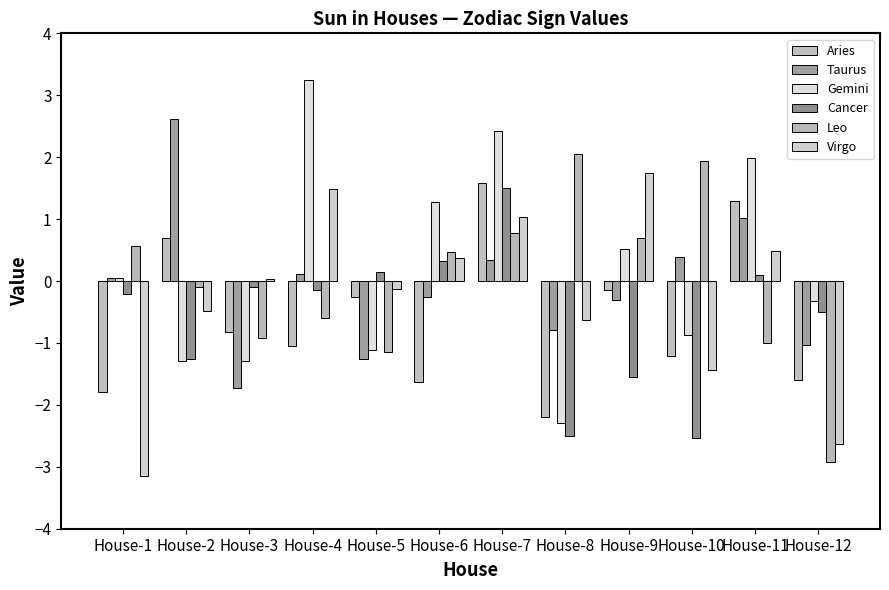

Does the chart contain stacked bars?

No